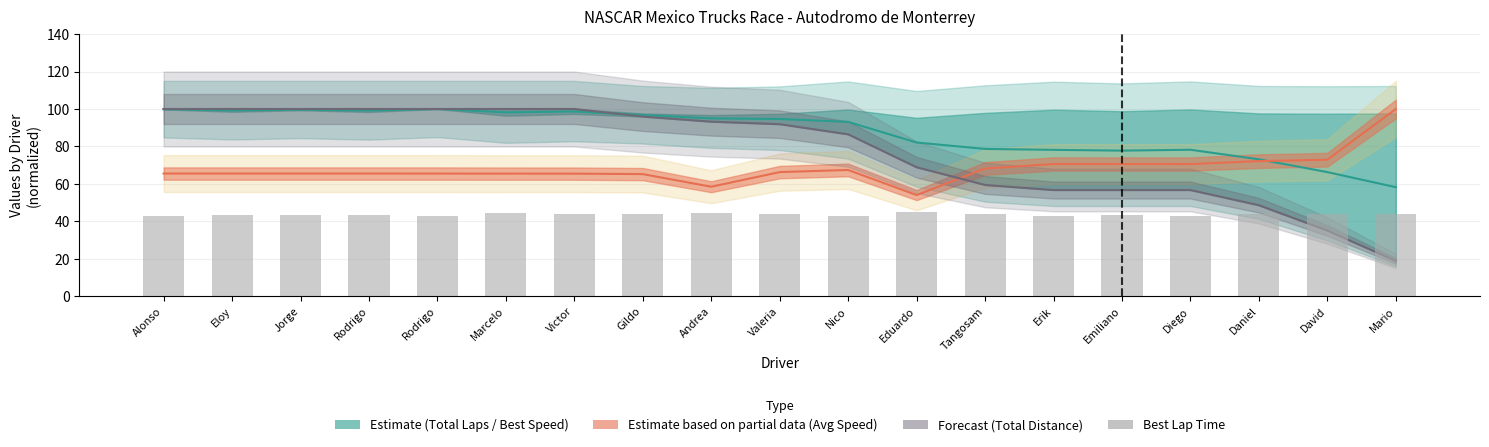

At which category does the chart reach its minimum across all series?

Mario